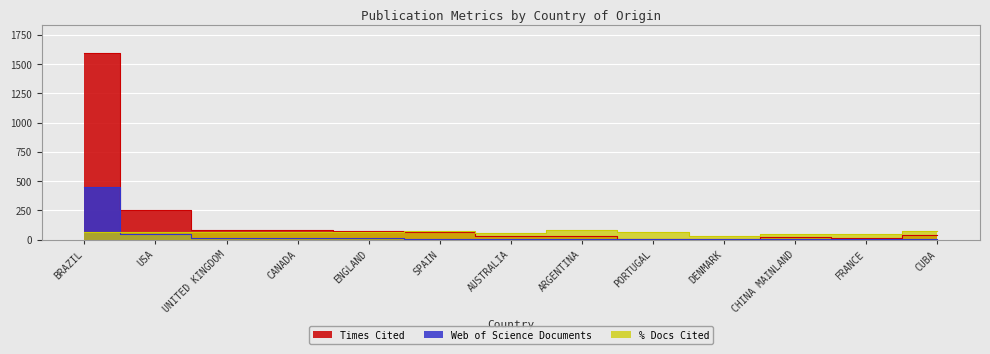

Reading left to right, transcribe all the data shown in this chart.

Times Cited: BRAZIL=1594.0	USA=257.0	UNITED KINGDOM=82.0	CANADA=80.0	ENGLAND=72.0	SPAIN=69.0	AUSTRALIA=36.0	ARGENTINA=34.0	PORTUGAL=10.0	DENMARK=4.0	CHINA MAINLAND=26.0	FRANCE=15.0	CUBA=38.0
Web of Science Documents: BRAZIL=451.0	USA=45.0	UNITED KINGDOM=17.0	CANADA=16.0	ENGLAND=15.0	SPAIN=8.0	AUSTRALIA=7.0	ARGENTINA=7.0	PORTUGAL=6.0	DENMARK=6.0	CHINA MAINLAND=6.0	FRANCE=4.0	CUBA=4.0
% Docs Cited: BRAZIL=63.0	USA=68.9	UNITED KINGDOM=64.7	CANADA=68.8	ENGLAND=66.7	SPAIN=75.0	AUSTRALIA=57.1	ARGENTINA=85.7	PORTUGAL=66.7	DENMARK=33.3	CHINA MAINLAND=50.0	FRANCE=50.0	CUBA=75.0